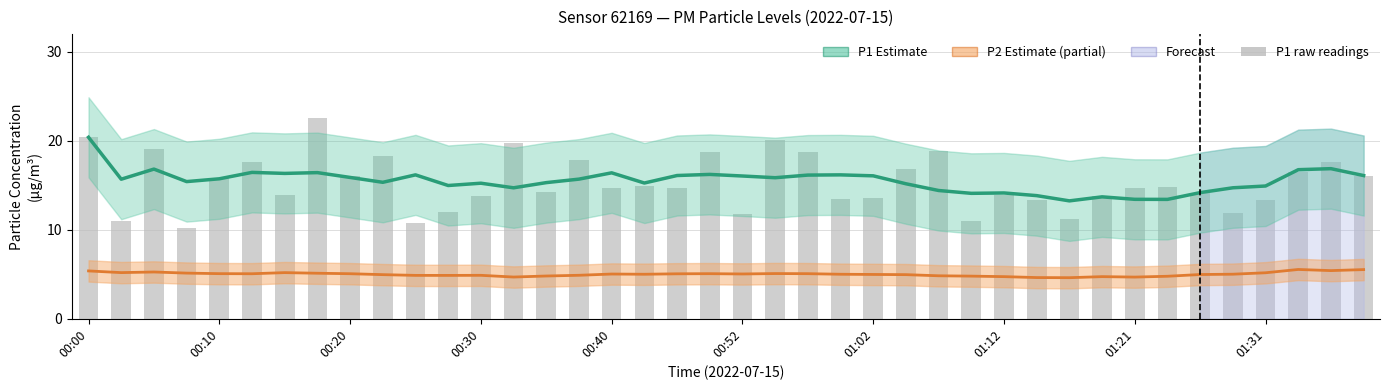

What is the minimum value shown in the chart?

4.6